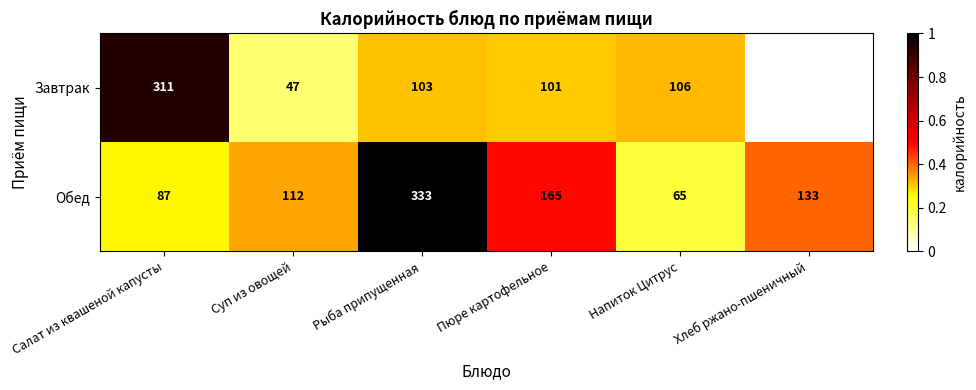

What is the sum of all Обед values?

895